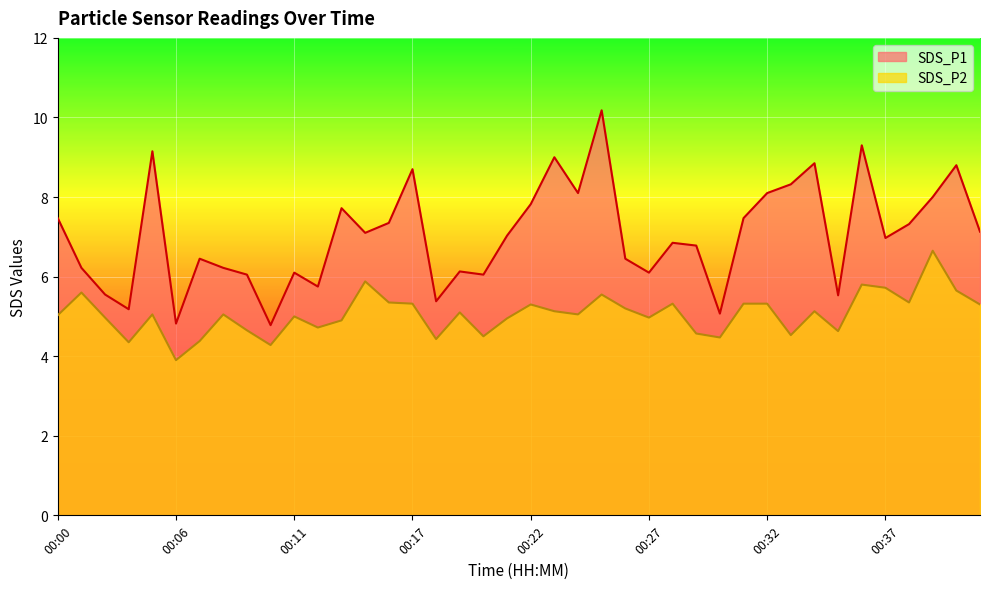

The SDS_P1 series shows 10.5 at 00:21. True or false?

False